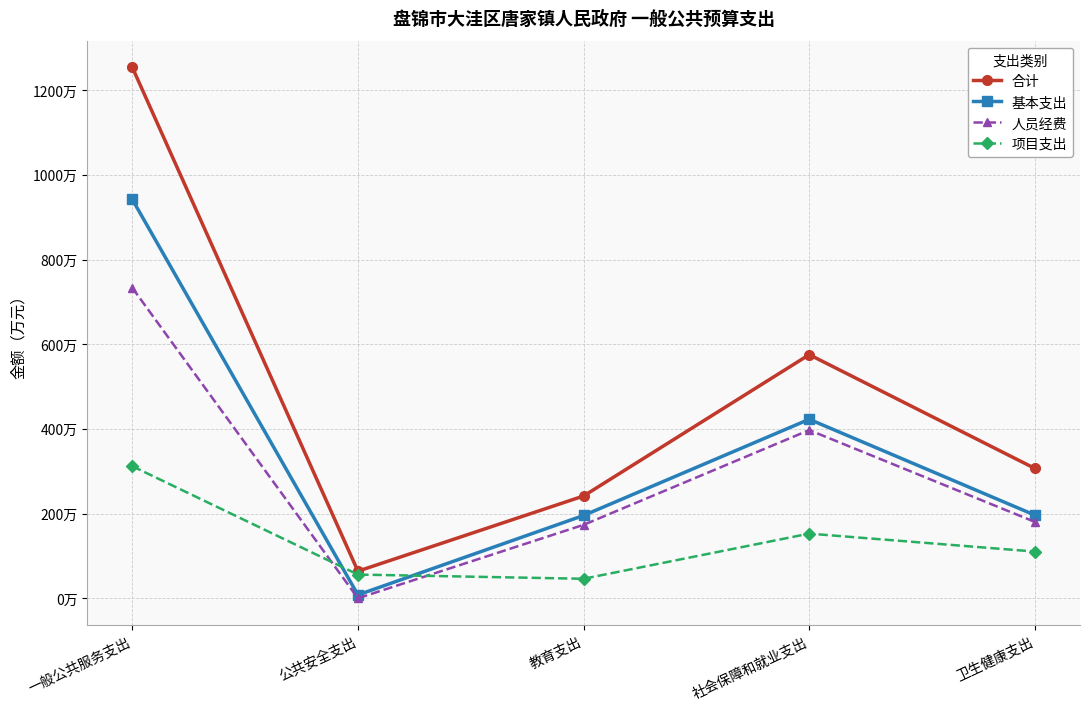

True or false: 基本支出 and 项目支出 intersect in this chart.

True